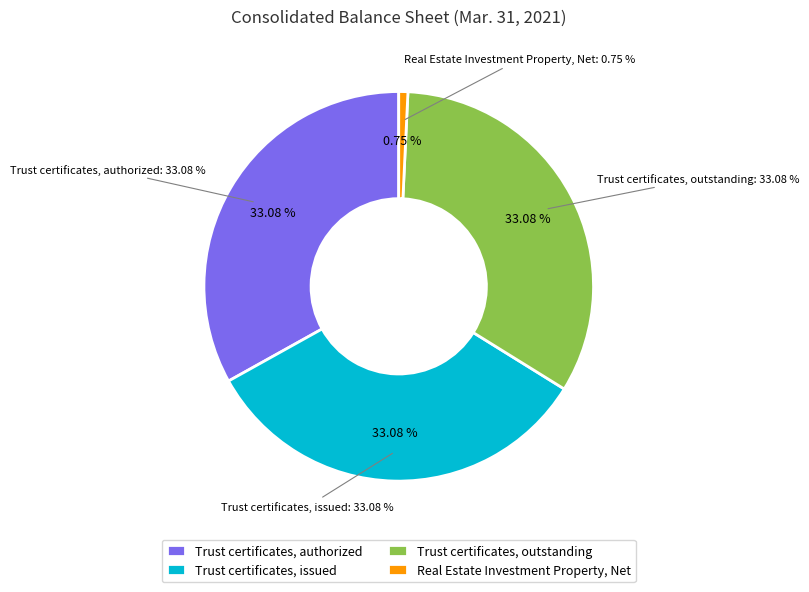

To the nearest percent, what is the average slice percentage?

25%